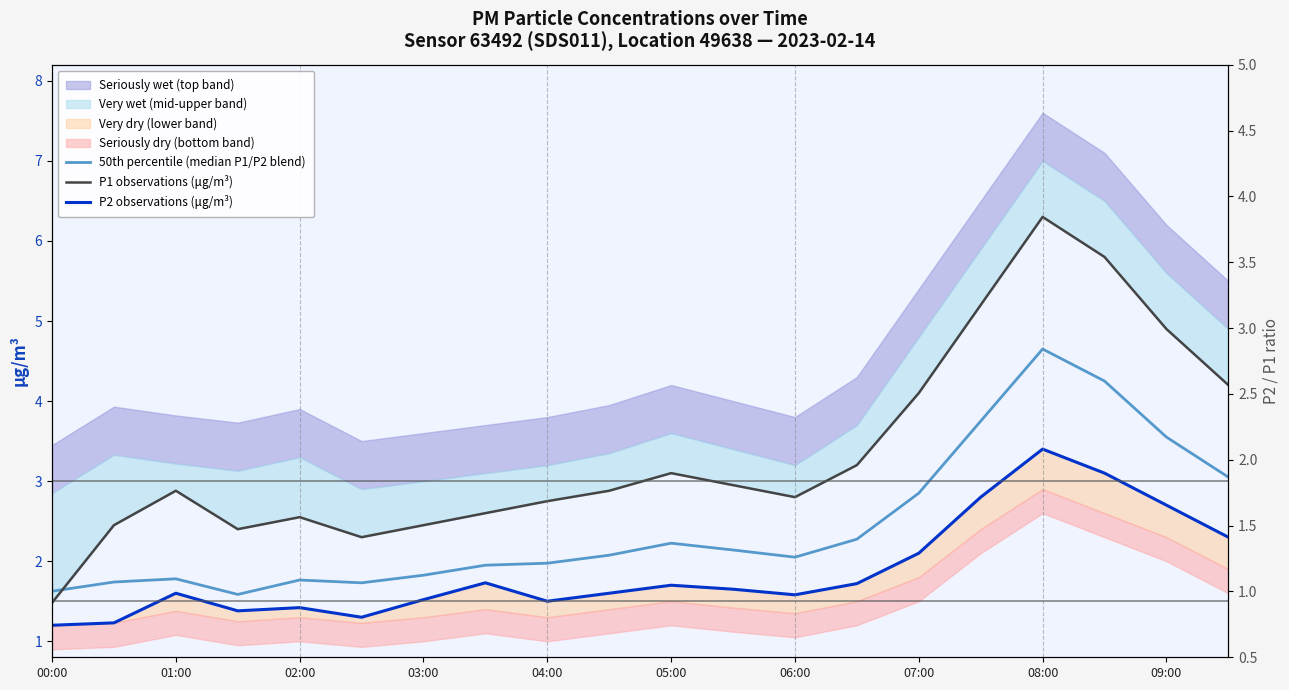

Reading right to left, extract all data points from this chart.

50th percentile (median P1/P2 blend): 3.0	3.5	4.2	4.7	3.8	2.8	2.3	2.0	2.1	2.2	2.1	2.0	2.0	1.8	1.7	1.8	1.6	1.8	1.7	1.6
P1 observations (μg/m³): 4.2	4.9	5.8	6.3	5.2	4.1	3.2	2.8	3.0	3.1	2.9	2.8	2.6	2.5	2.3	2.5	2.4	2.9	2.5	1.5
P2 observations (μg/m³): 2.3	2.7	3.1	3.4	2.8	2.1	1.7	1.6	1.6	1.7	1.6	1.5	1.7	1.5	1.3	1.4	1.4	1.6	1.2	1.2